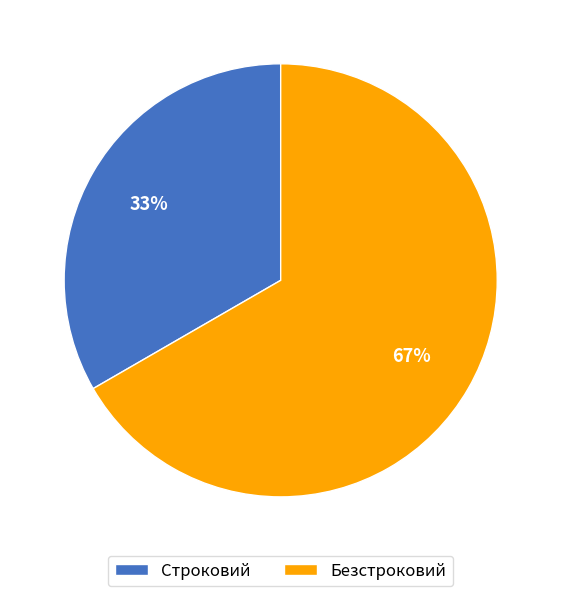

Between Безстроковий and Строковий, which is larger?

Безстроковий